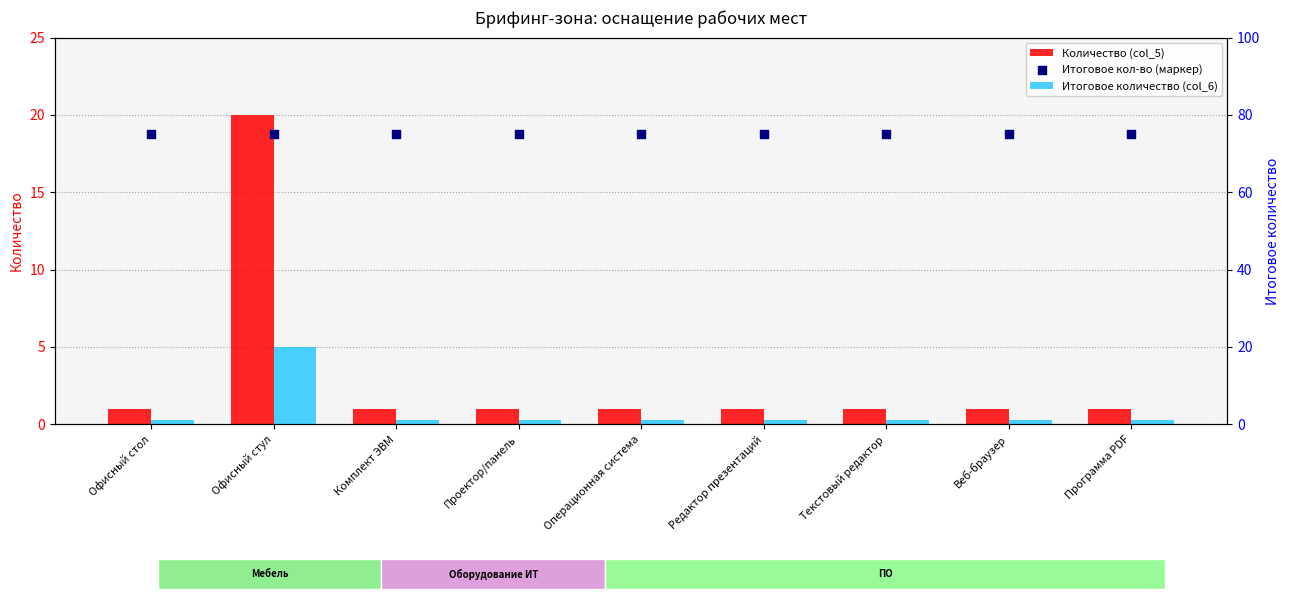

At which category is the sum across all series the highest?

Офисный стул